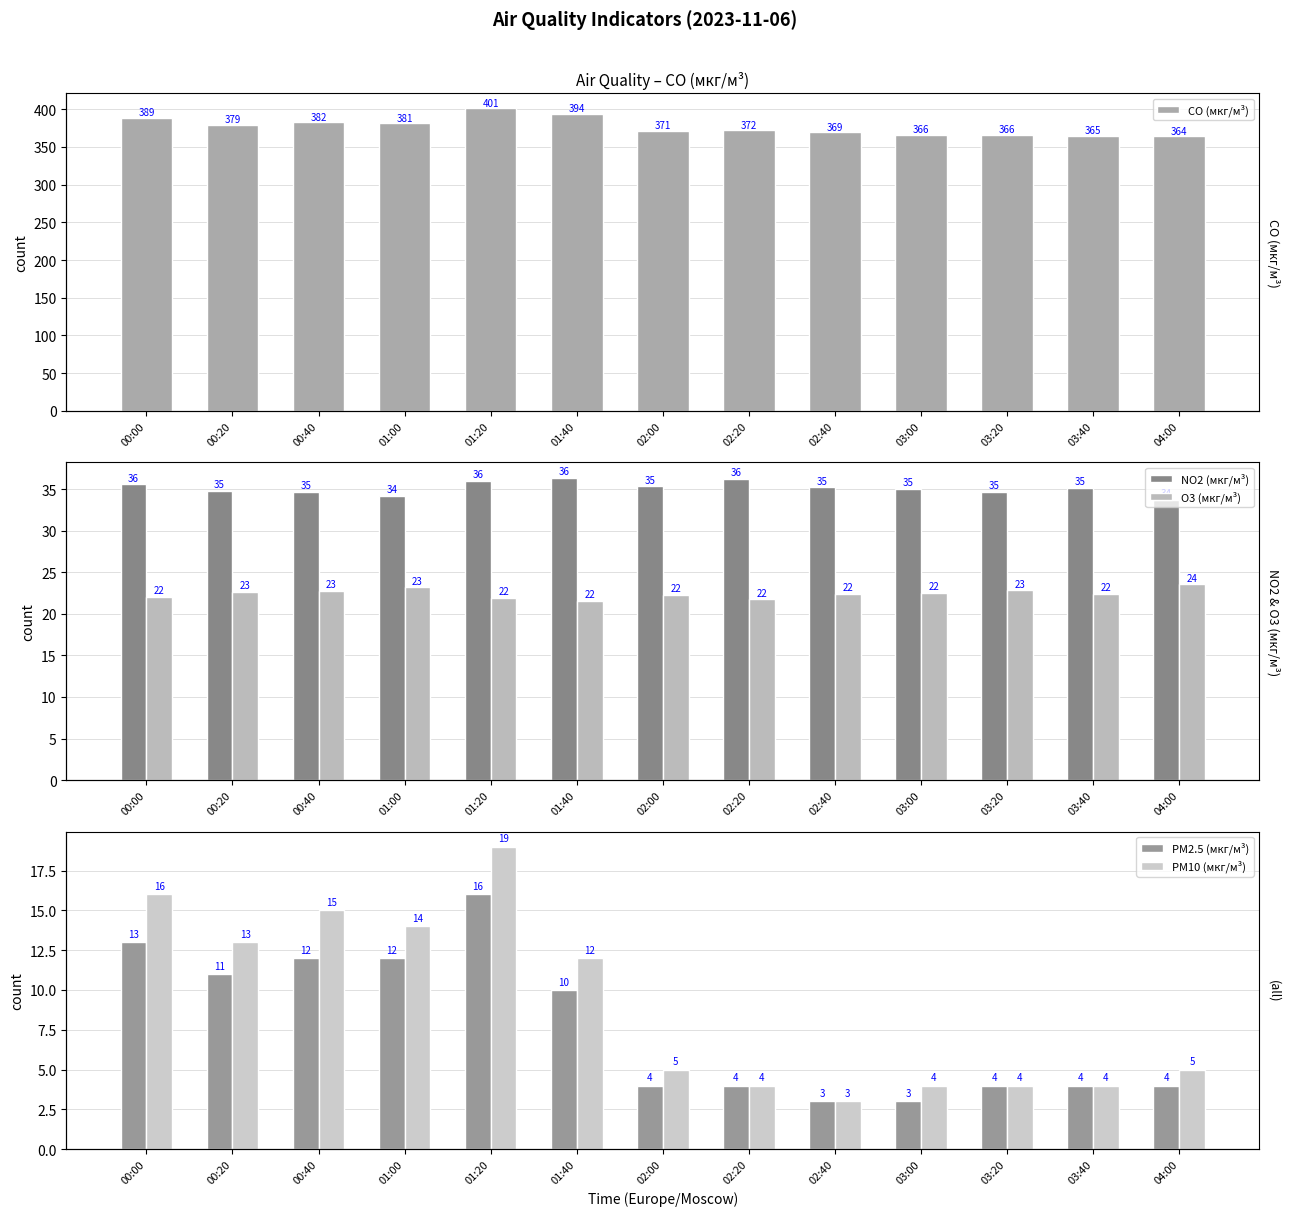

What is the difference between the maximum and minimum values in the NO2 (мкг/м³) series?

2.7